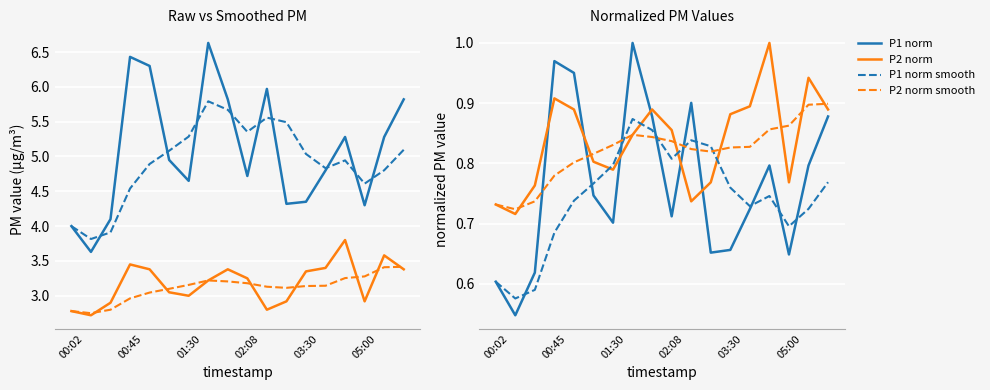

Reading right to left, list all the values displayed in this chart.

P1: 5.8	5.3	4.3	5.3	4.8	4.3	4.3	6.0	4.7	5.8	6.6	4.7	5.0	6.3	6.4	4.1	3.6	4.0
P2: 3.4	3.6	2.9	3.8	3.4	3.4	2.9	2.8	3.2	3.4	3.2	3.0	3.0	3.4	3.5	2.9	2.7	2.8